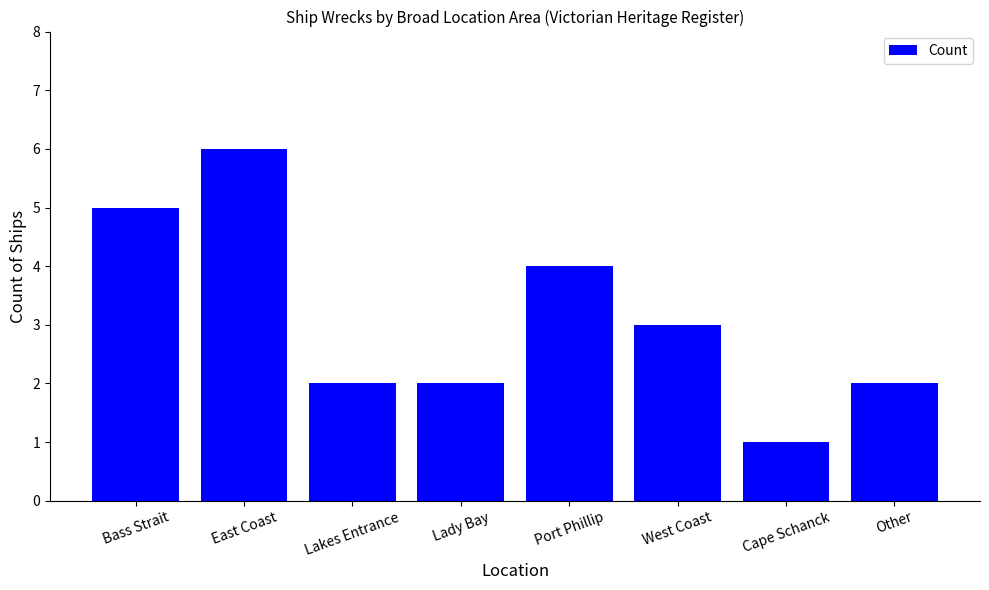

What is the sum of the values at West Coast and Cape Schanck?

4